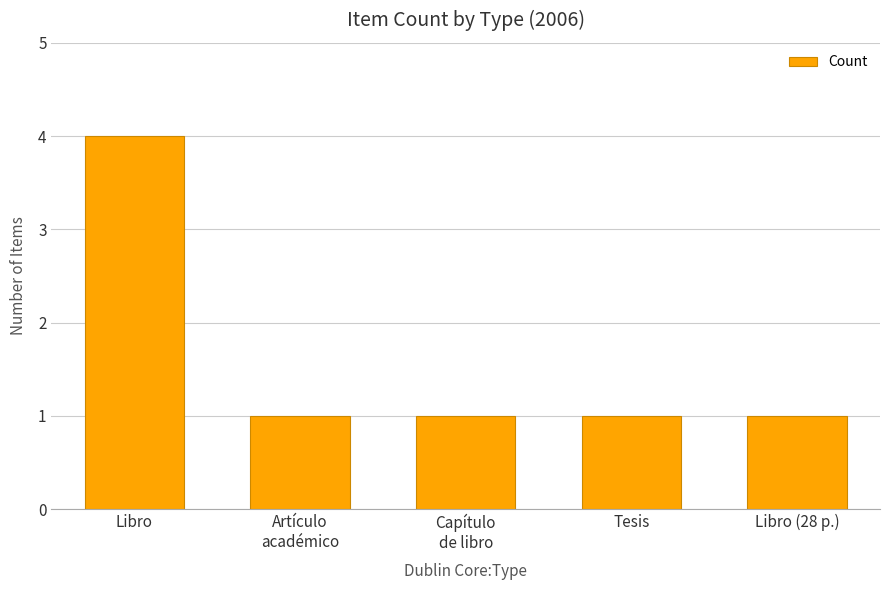

What is the minimum value shown in the chart?

1